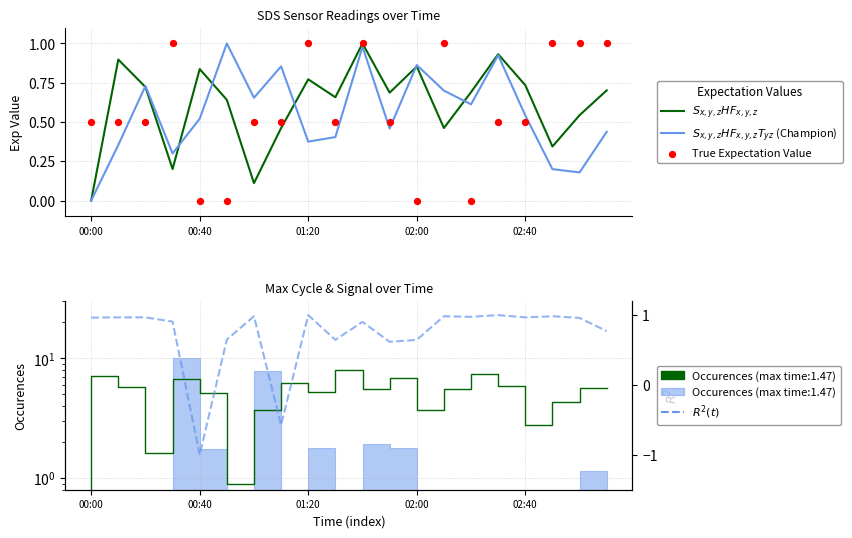

Which series has the largest Y range (max minus min)?

$R^2(t)$